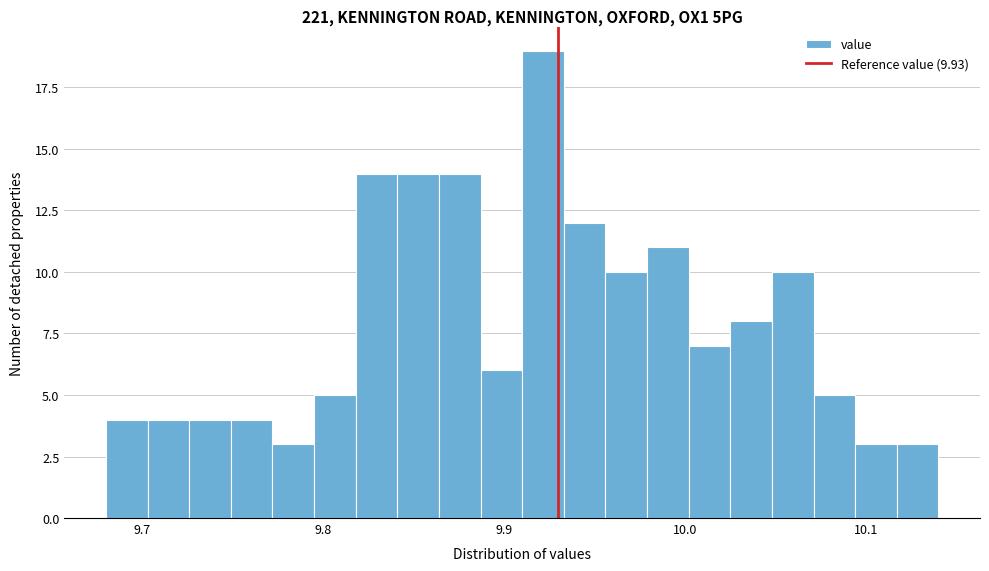

Around what value on the x-axis is the tallest bar? Give the approximate position of its centre, as read against the axis.

9.92